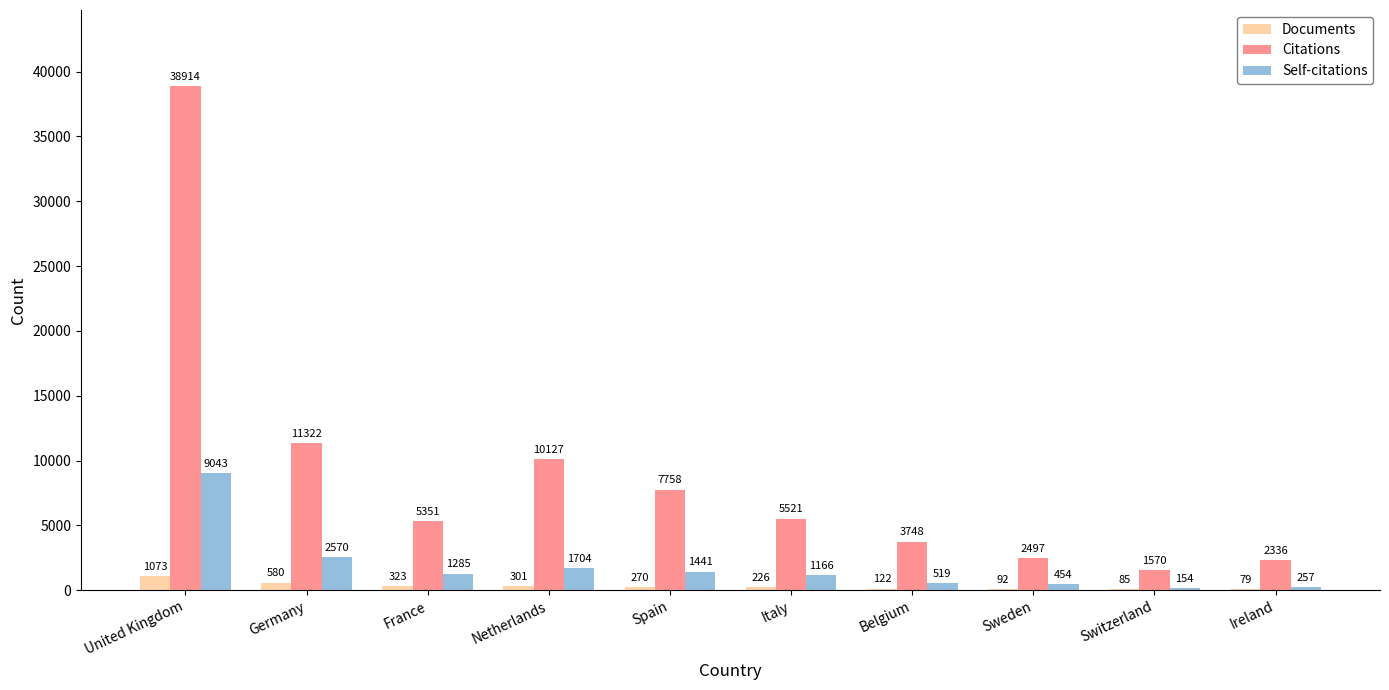

What is the maximum value for Self-citations?

9043